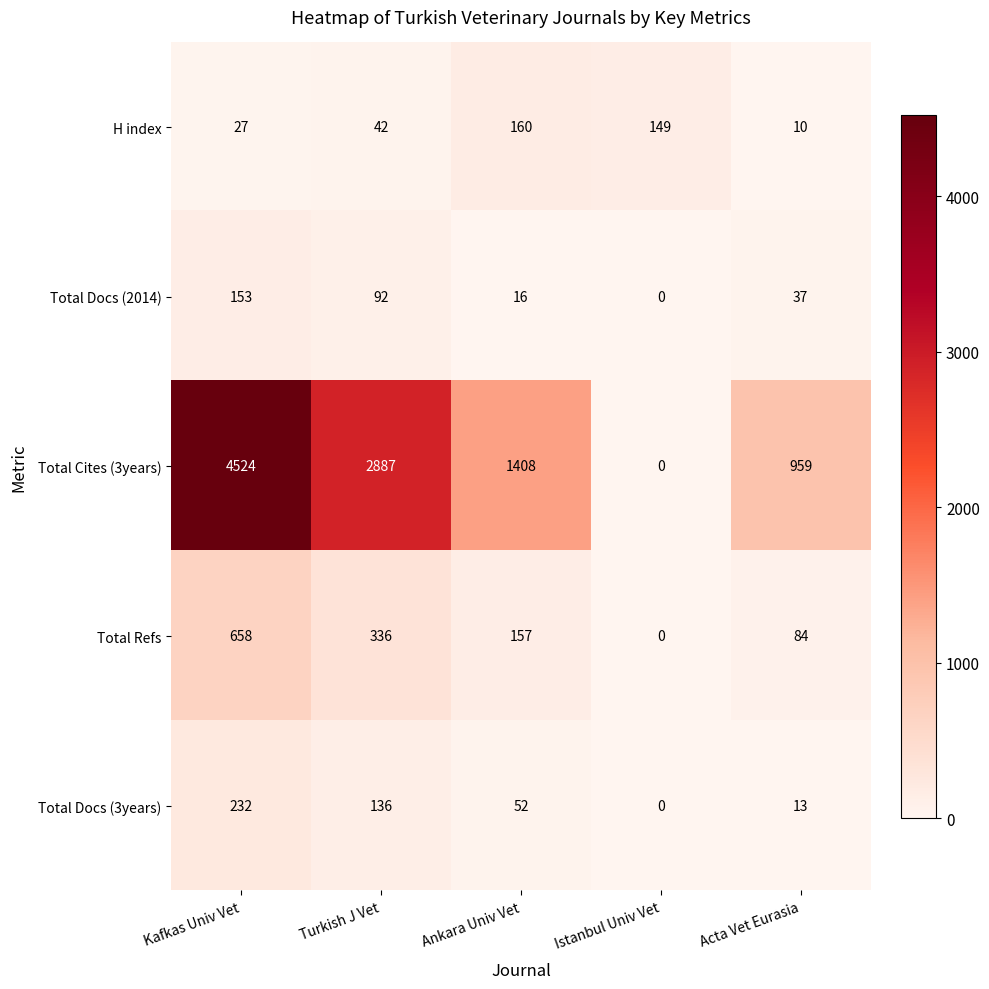

The value of Total Docs (2014) at Kafkas Univ Vet is 153. True or false?

True